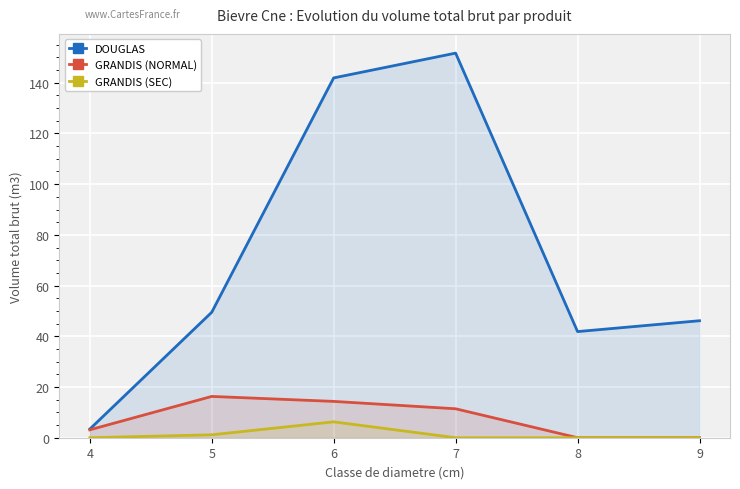

True or false: GRANDIS (SEC) has a value of 1.2 at 5.

True